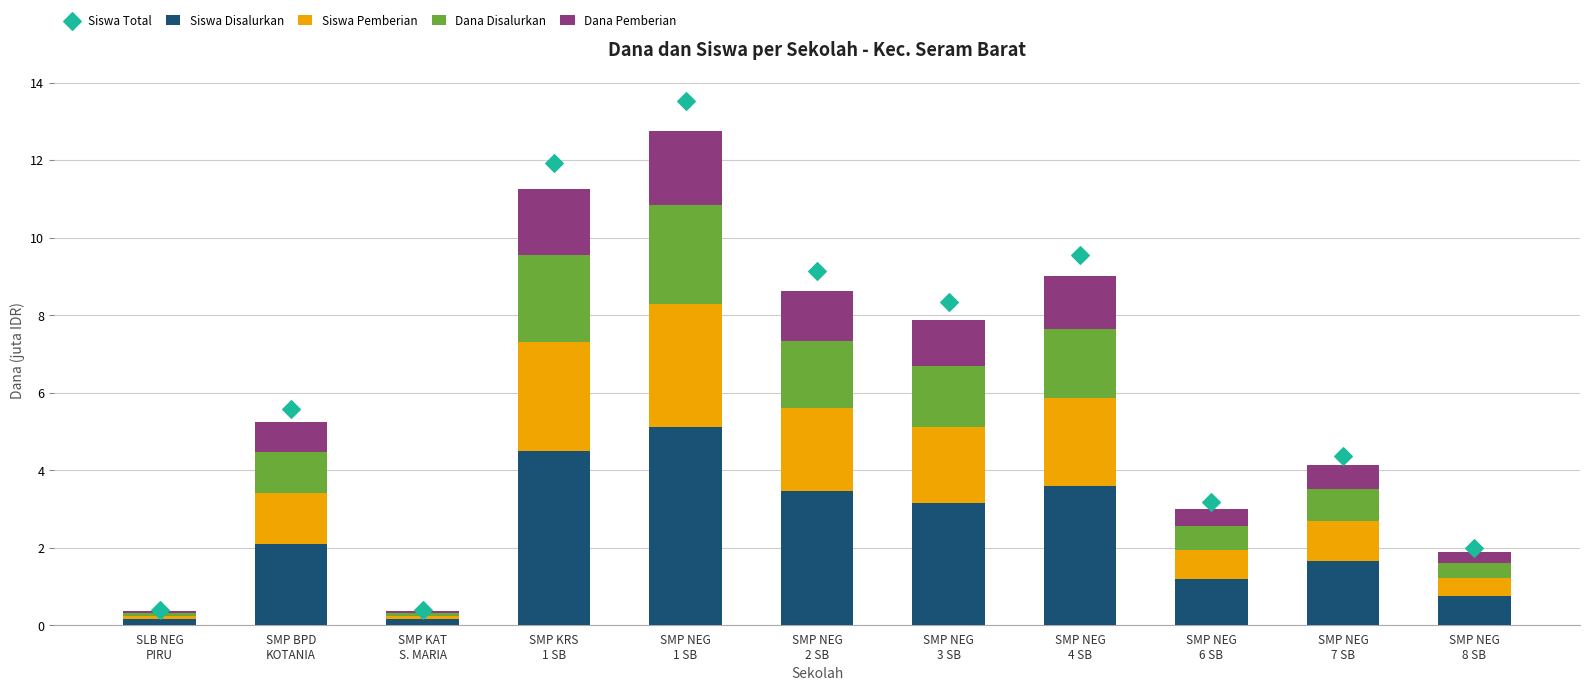

What is the total value across all series at SLB NEG
PIRU?

0.8